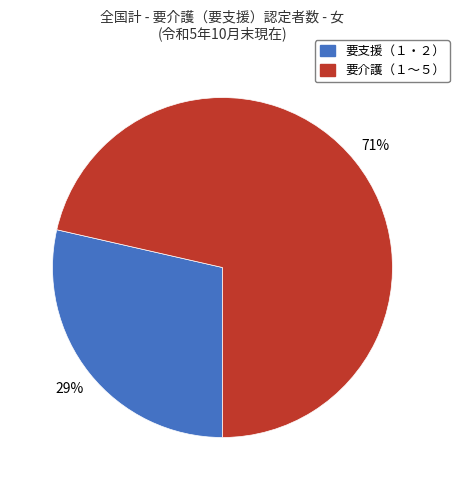

Rank the categories by value from lowest to highest.

要支援（１・２）, 要介護（１〜５）